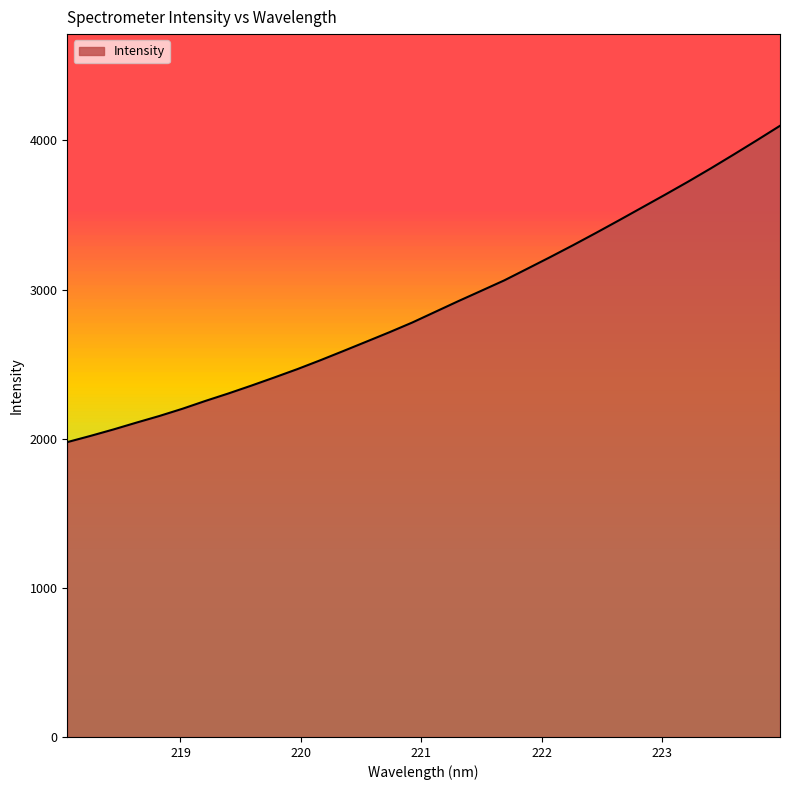

What is the maximum value shown in the chart?

4098.1